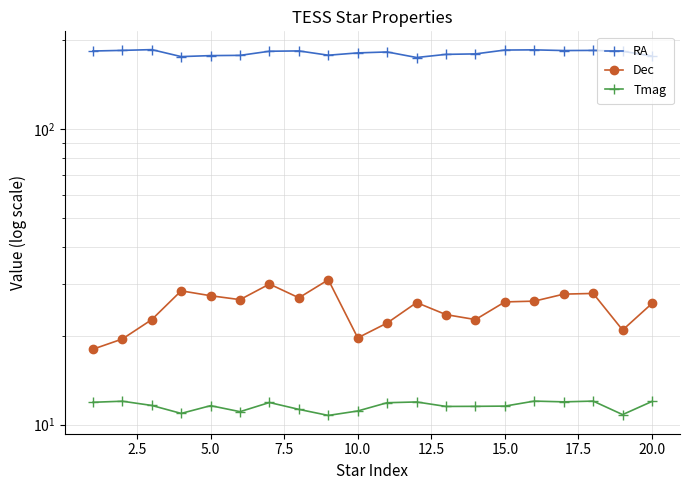

Is it true that Tmag equals 17.0 at 17.5?

False